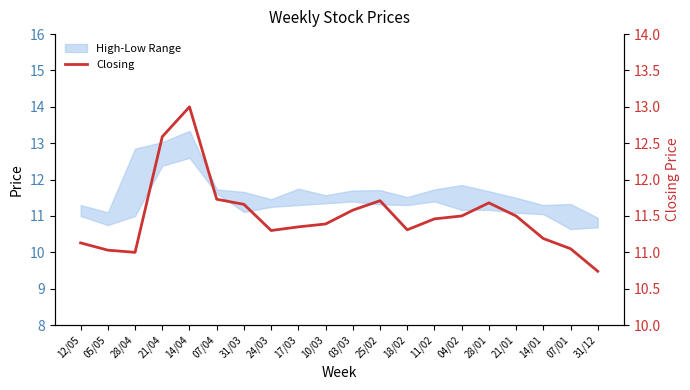

Which category has the highest value across all series?

14/04